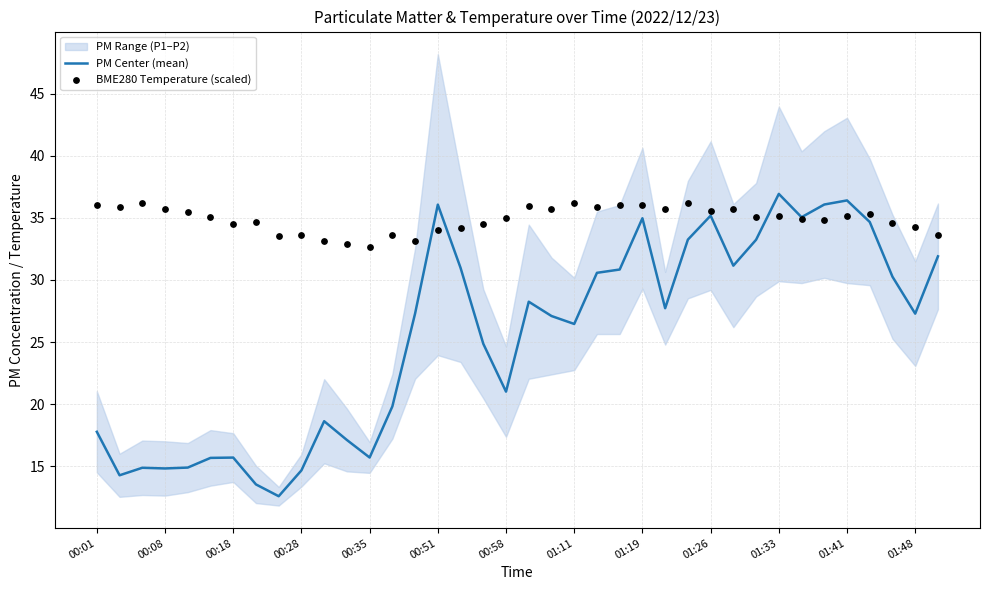

What is the highest value of the PM Center (mean) series?

36.9